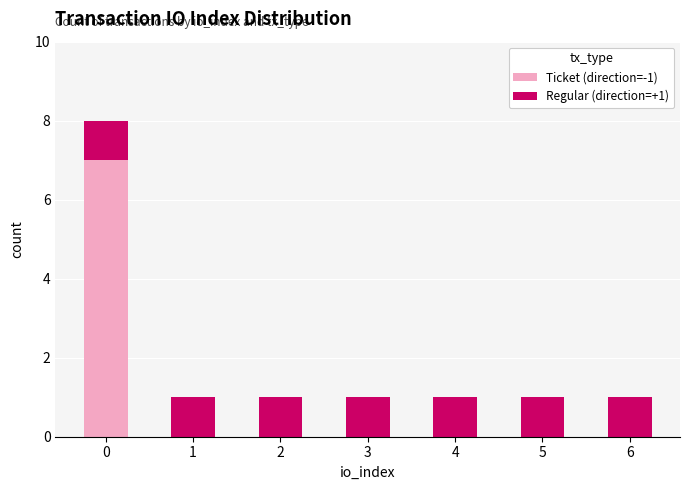

True or false: Ticket (direction=-1) has a value of -3 at 2.

False